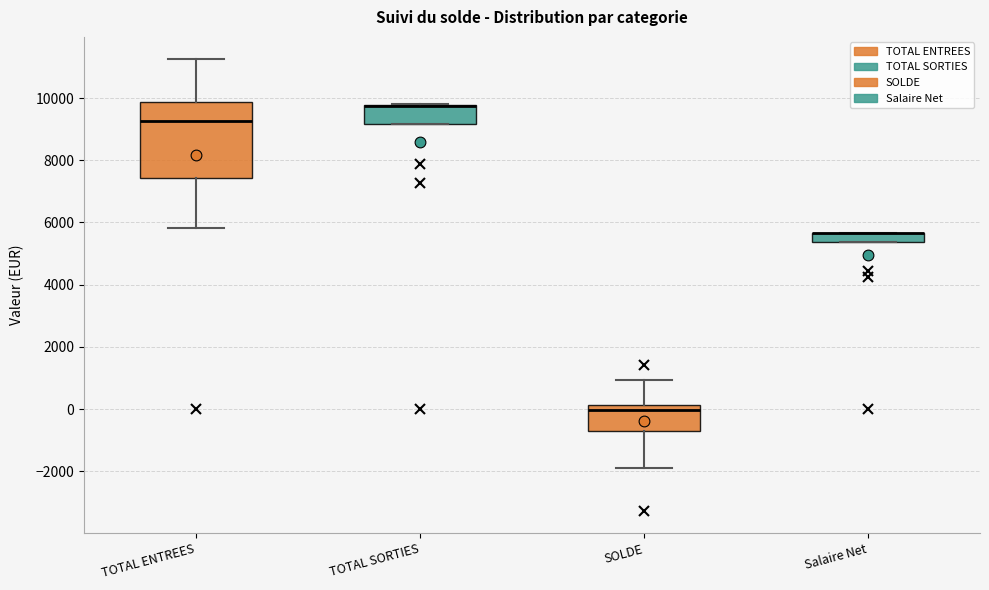

Reading left to right, read every box against the y-axis: the position of its median line, the range the box covers, and the ends of its whiskers. The values are not printed on the chart, so give them approximately, as read against the axis.

TOTAL ENTREES: median 9200, box 7400 to 9800, whiskers 5800 to 11200
TOTAL SORTIES: median 9800 (drawn on the box's upper edge), box 9200 to 9800, whiskers 9200 to 9800
SOLDE: median 0, box -800 to 200, whiskers -1800 to 1000
Salaire Net: median 5600 (drawn on the box's upper edge), box 5400 to 5600, whiskers 5400 to 5600